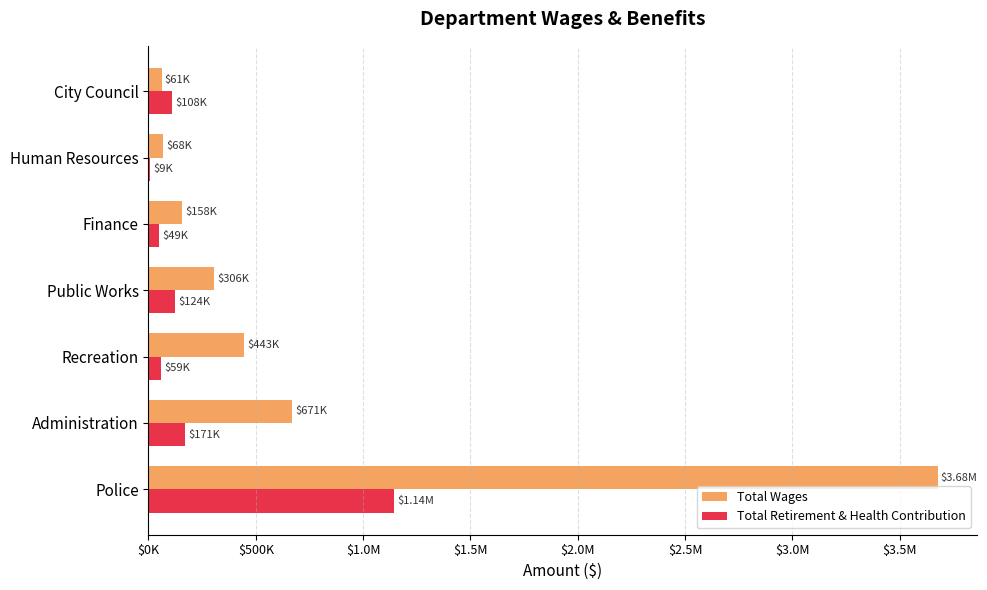

What is the smallest value displayed?

8501